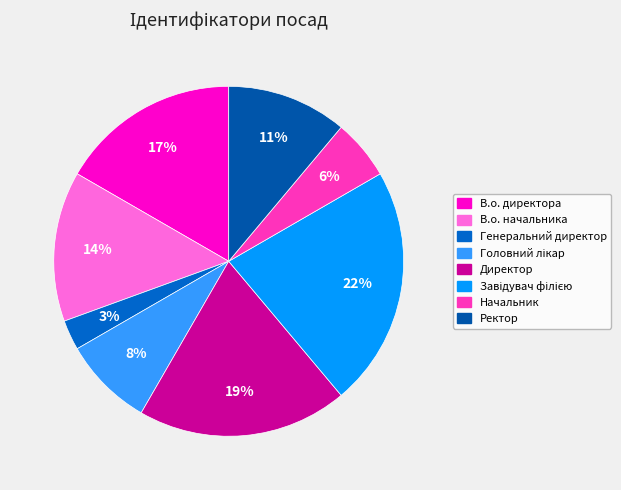

To the nearest percent, what is the combined percentage of Ректор and Генеральний директор?

14%